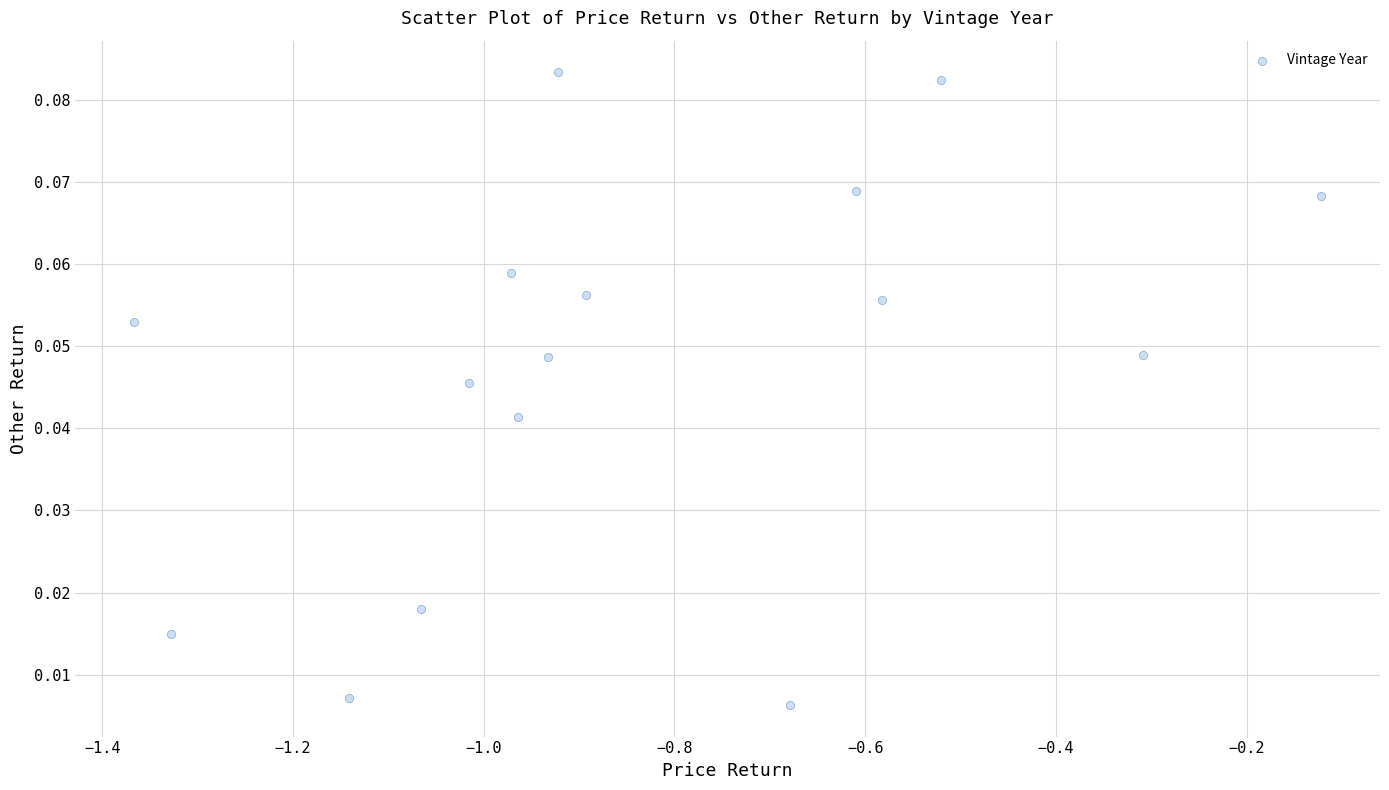

What is the range of X values (max minus min)?

1.2